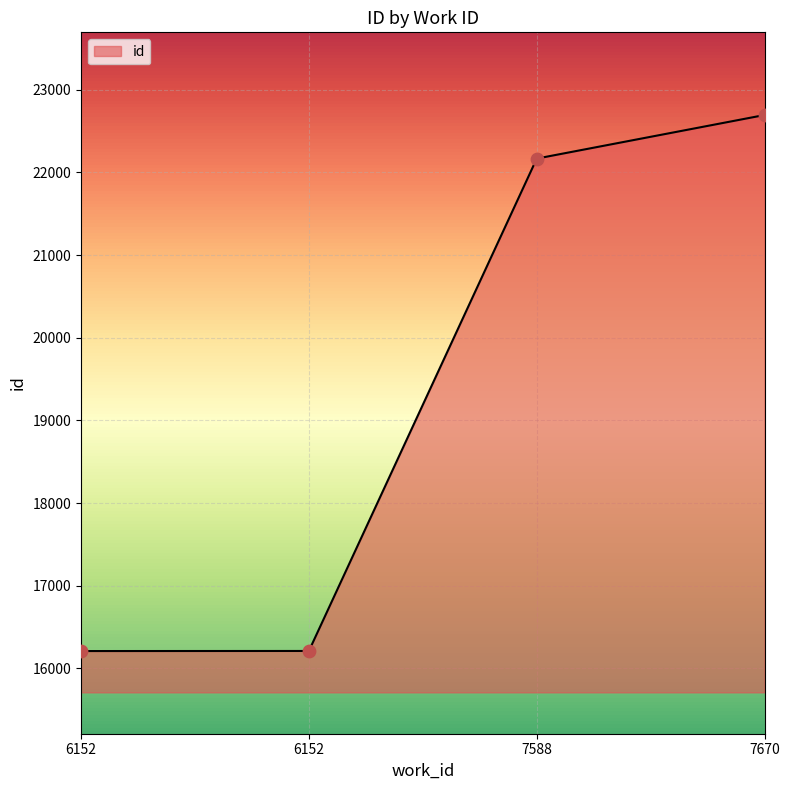

What is the change in value from 6152 to 7588?

+5956